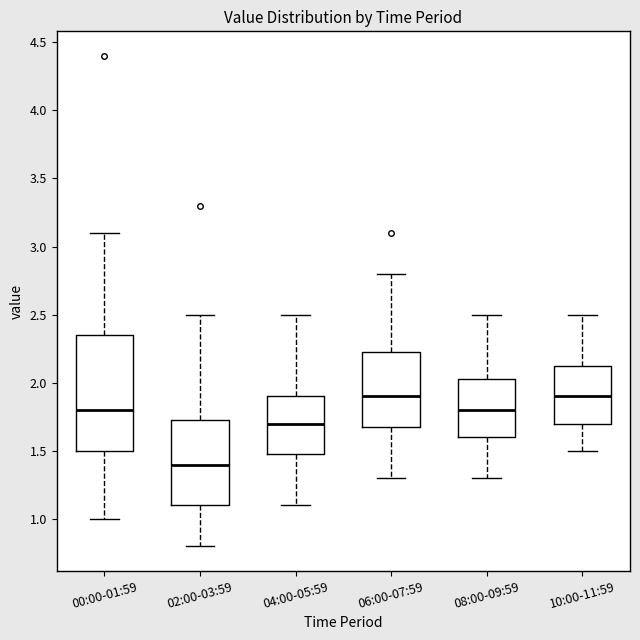

Which box has the lowest median line?

02:00-03:59